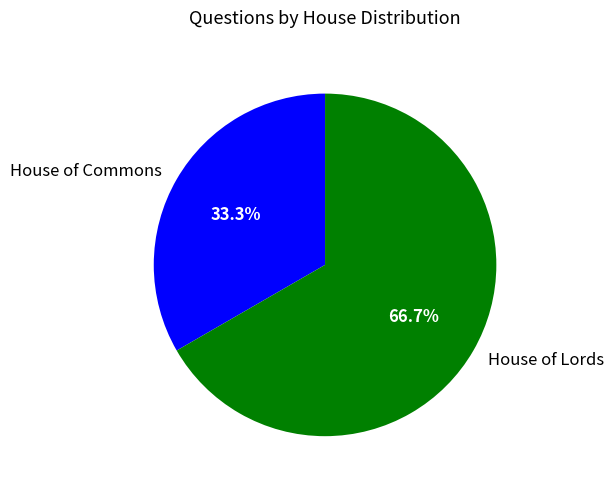

What portion of the pie excludes House of Commons?

66.7%